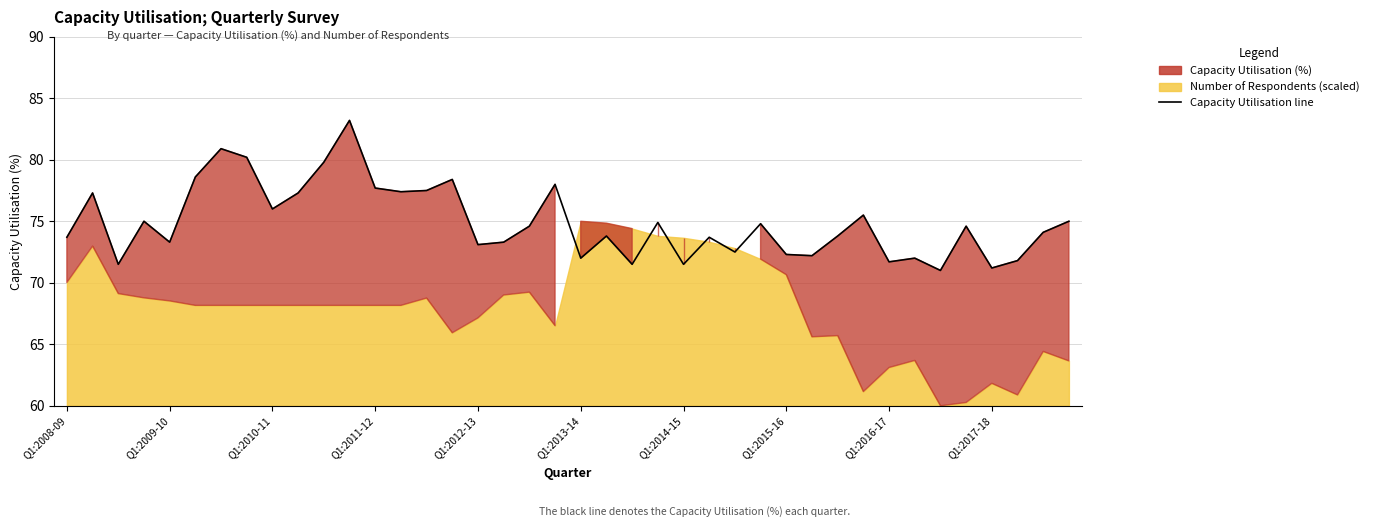

Reading right to left, transcribe all the data shown in this chart.

Q4:2017-18=75.0	Q3:2017-18=74.1	Q2:2017-18=71.8	Q1:2017-18=71.2	Q4:2016-17=74.6	Q3:2016-17=71.0	Q2:2016-17=72.0	Q1:2016-17=71.7	Q4:2015-16=75.5	Q3:2015-16=73.8	Q2:2015-16=72.2	Q1:2015-16=72.3	Q4:2014-15=74.8	Q3:2014-15=72.5	Q2:2014-15=73.7	Q1:2014-15=71.5	Q4:2013-14=74.9	Q3:2013-14=71.5	Q2:2013-14=73.8	Q1:2013-14=72.0	Q4:2012-13=78.0	Q3:2012-13=74.6	Q2:2012-13=73.3	Q1:2012-13=73.1	Q4:2011-12=78.4	Q3:2011-12=77.5	Q2:2011-12=77.4	Q1:2011-12=77.7	Q4:2010-11=83.2	Q3:2010-11=79.8	Q2:2010-11=77.3	Q1:2010-11=76.0	Q4:2009-10=80.2	Q3:2009-10=80.9	Q2:2009-10=78.6	Q1:2009-10=73.3	Q4:2008-09=75.0	Q3:2008-09=71.5	Q2:2008-09=77.3	Q1:2008-09=73.7